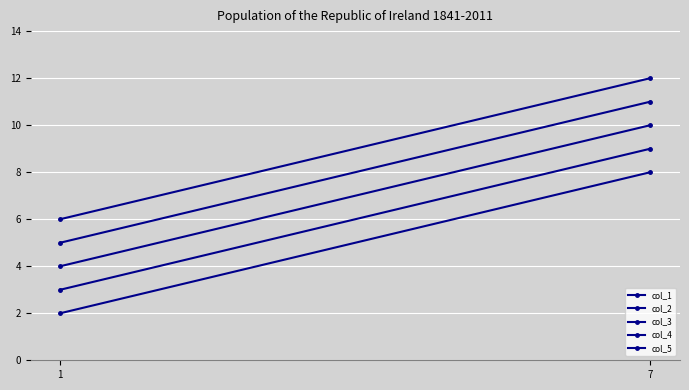

What is the value of the col_1 point at the 2nd from the left?

2